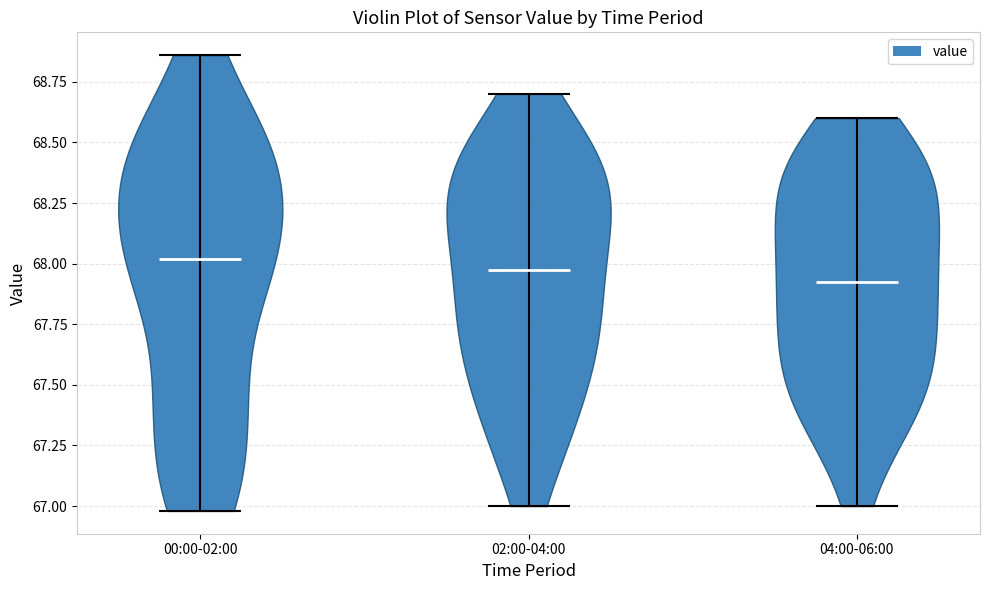

Where does the median line of the violin for 00:00-02:00 sit on the y-axis? The values are not printed on the chart, so give them approximately, as read against the axis.

68.00